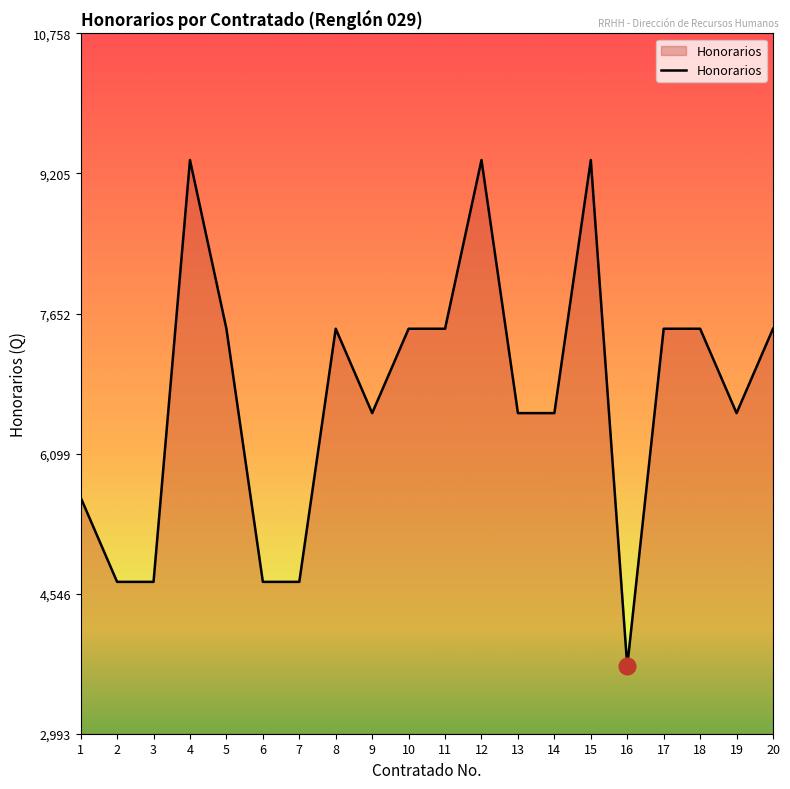

Between 8 and 4, which is larger?

4